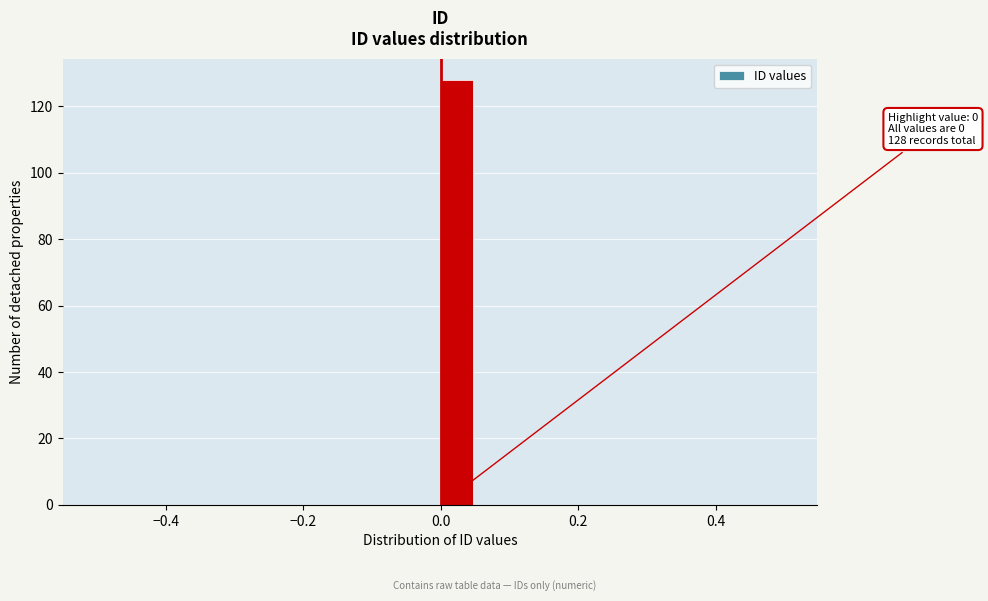

Around what value on the x-axis is the tallest bar? Give the approximate position of its centre, as read against the axis.

0.02